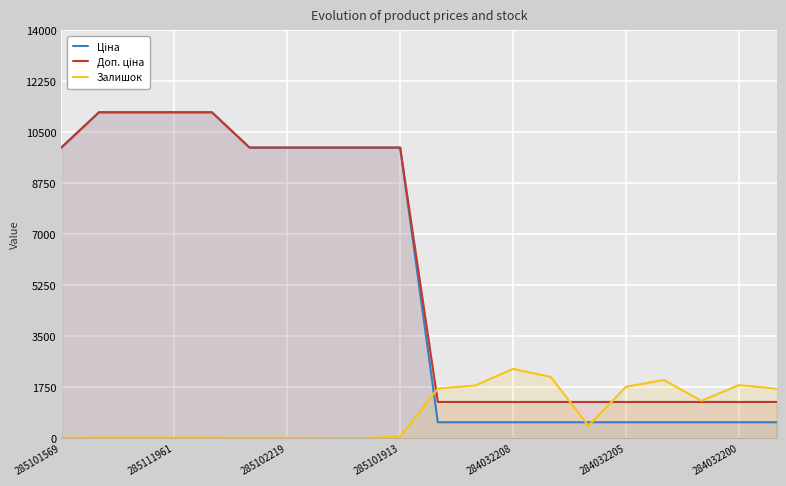

List the series in order of their peak value, highest first.

Ціна, Доп. ціна, Залишок